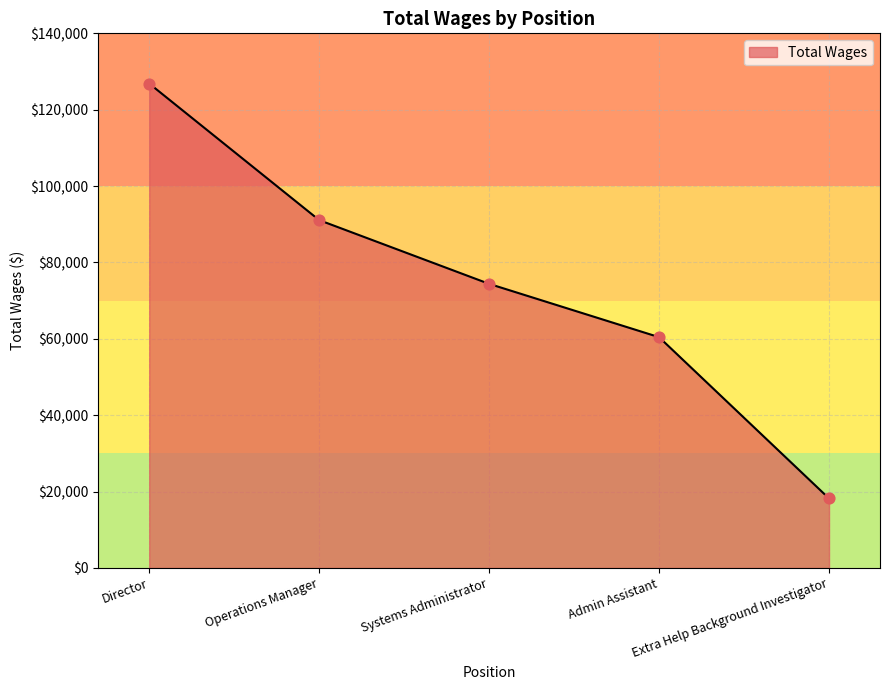

Which has a higher value, Extra Help Background Investigator or Systems Administrator?

Systems Administrator